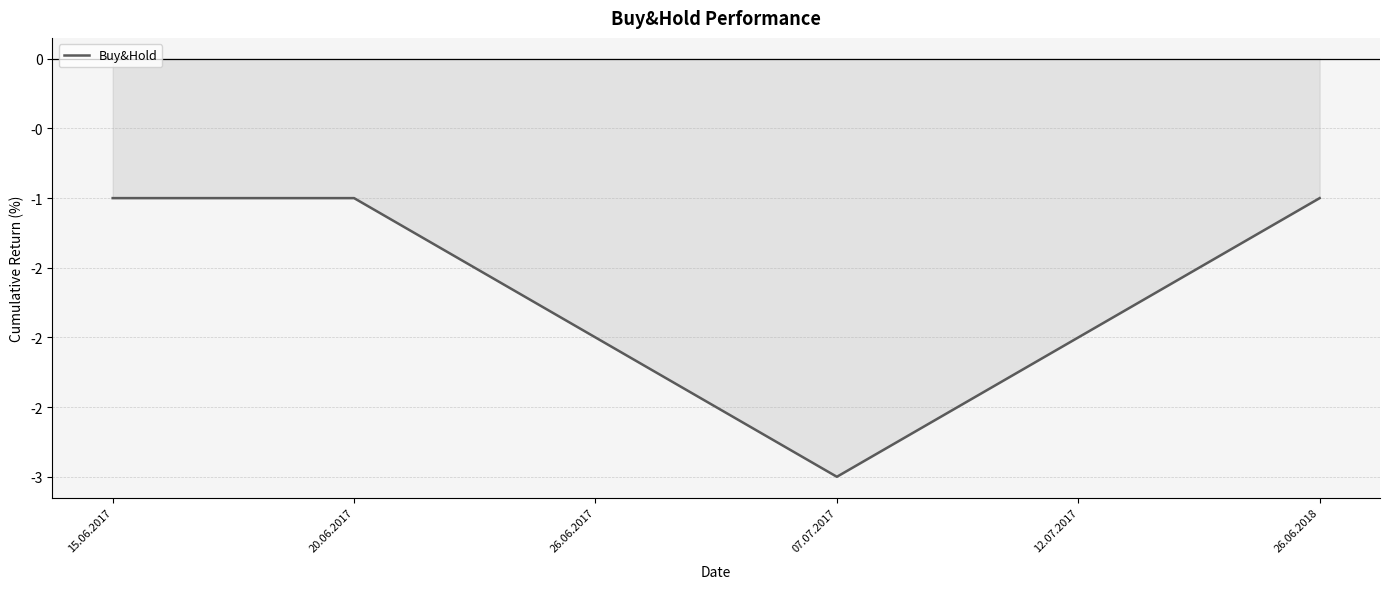

Does the chart have visible grid lines?

Yes